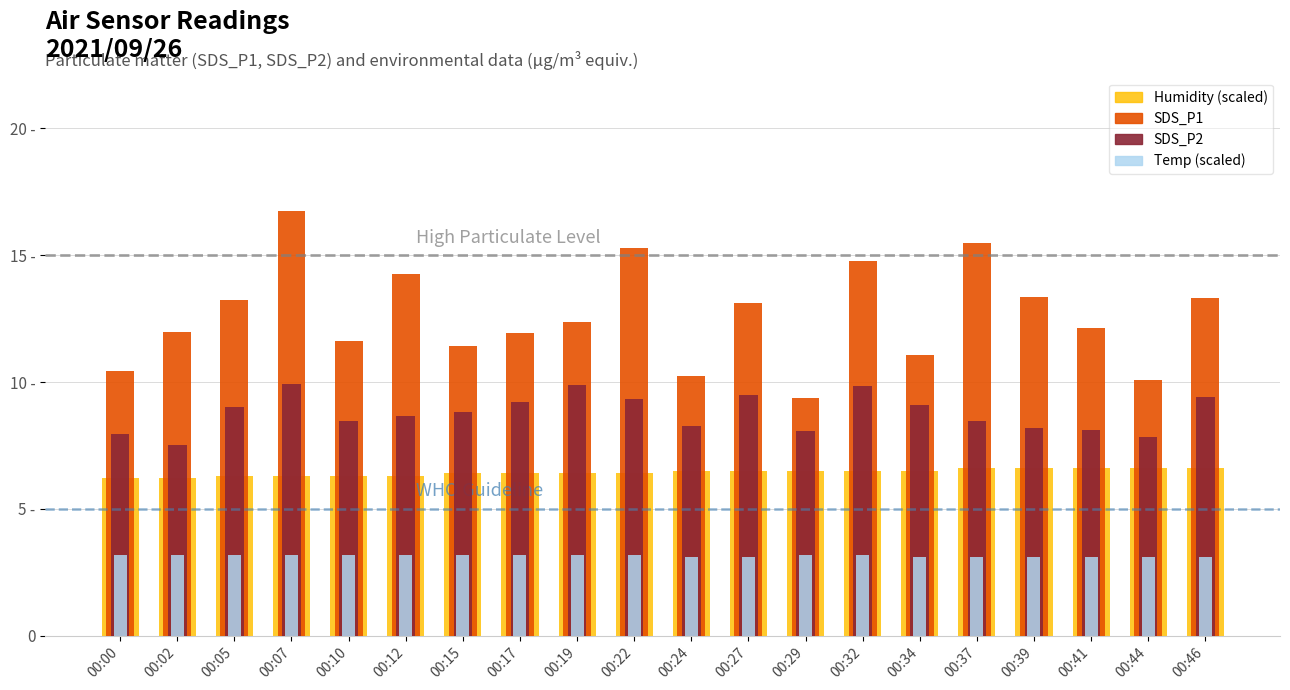

List the series in order of their overall mean, lowest first.

Temp (offset), Humidity (offset), SDS_P2, SDS_P1